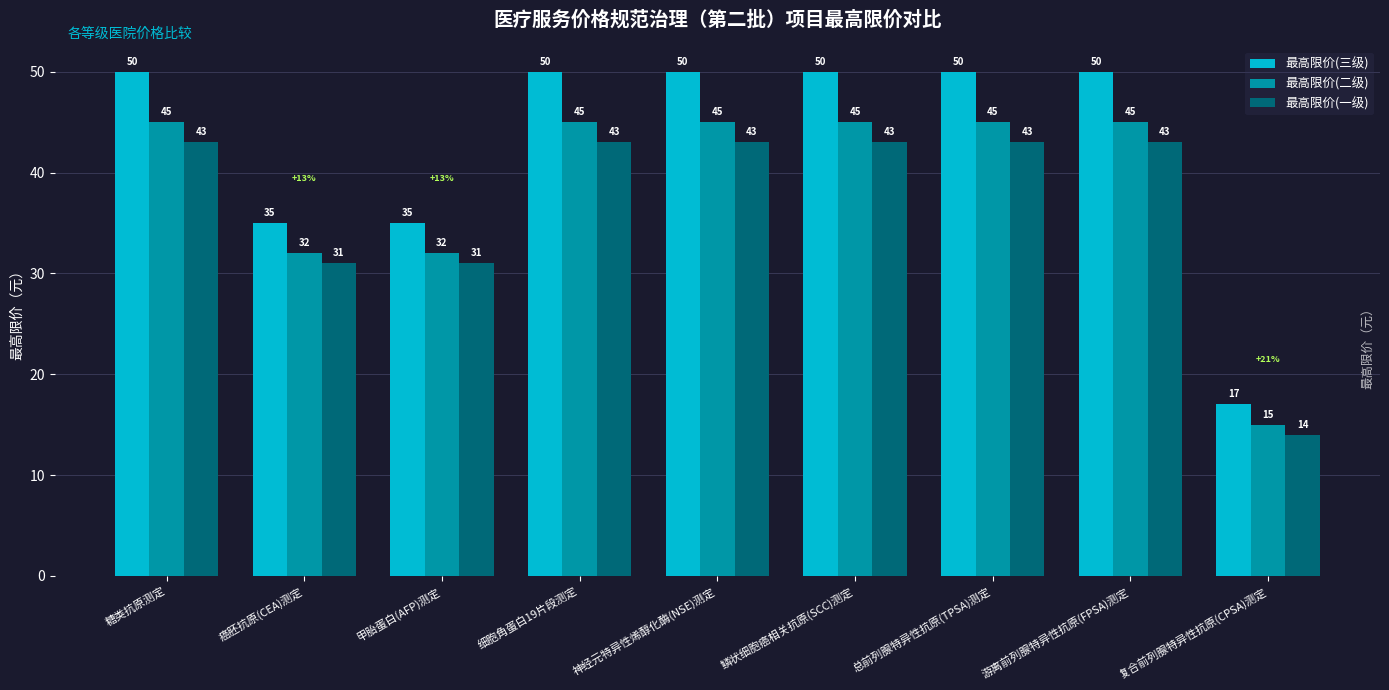

List the series in order of their peak value, highest first.

最高限价(三级), 最高限价(二级), 最高限价(一级)